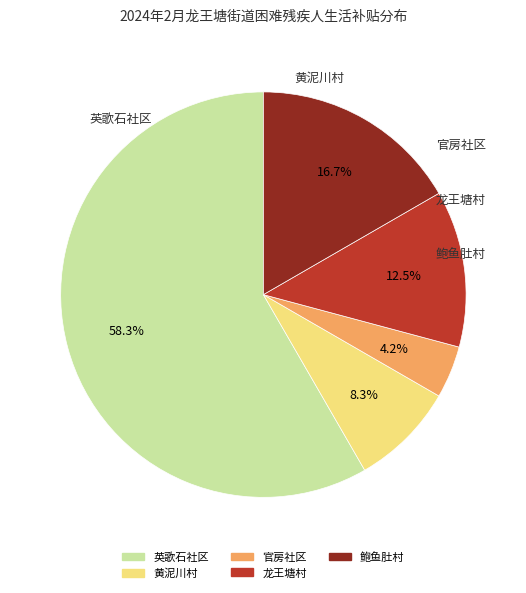

Approximately how many times larger is the value at 黄泥川村 compared to 官房社区?

2.0